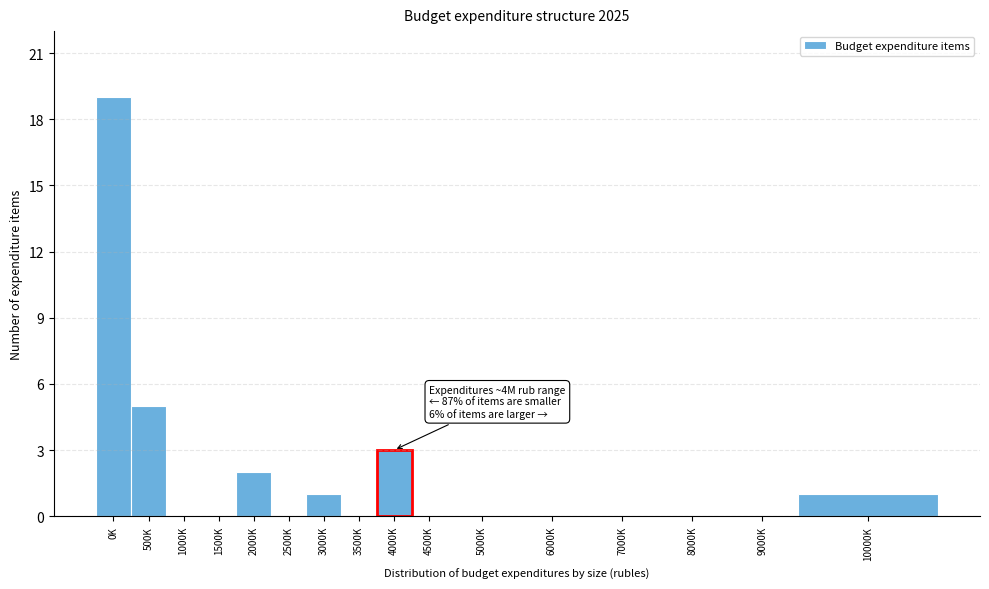

Reading left to right, list all the values displayed in this chart.

0K=19	500K=5	1000K=0	1500K=0	2000K=2	2500K=0	3000K=1	3500K=0	4000K=3	4500K=0	5000K=0	6000K=0	7000K=0	8000K=0	9000K=0	10000K=1